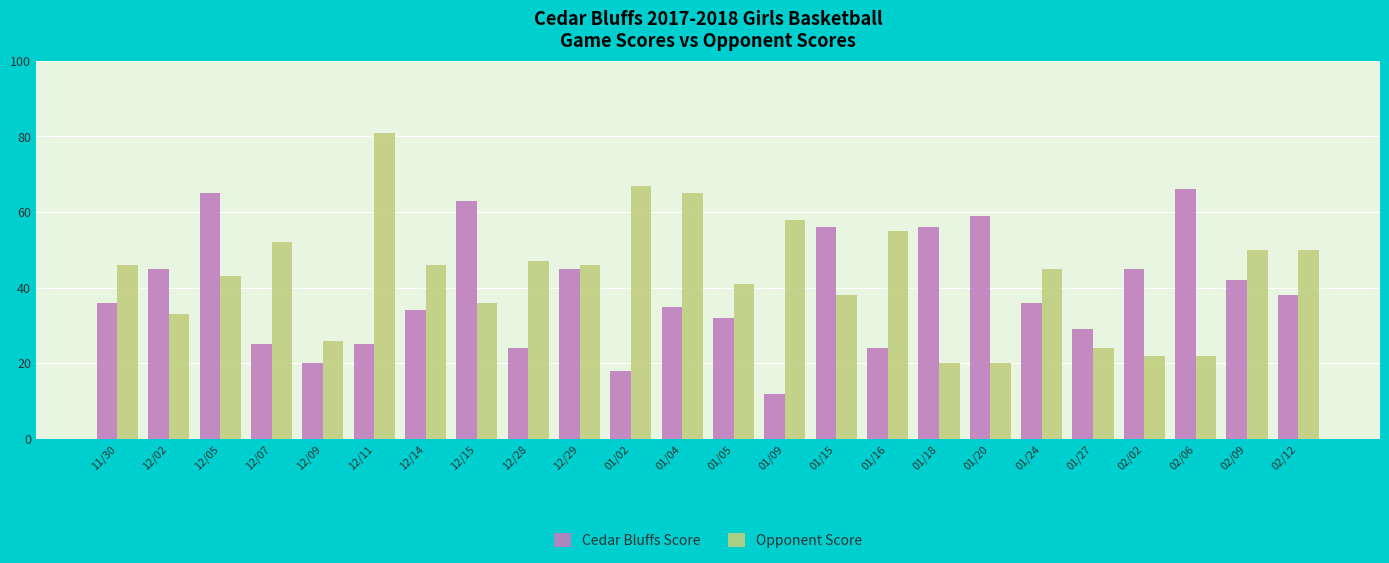

What is the average value of the Opponent Score series?

43